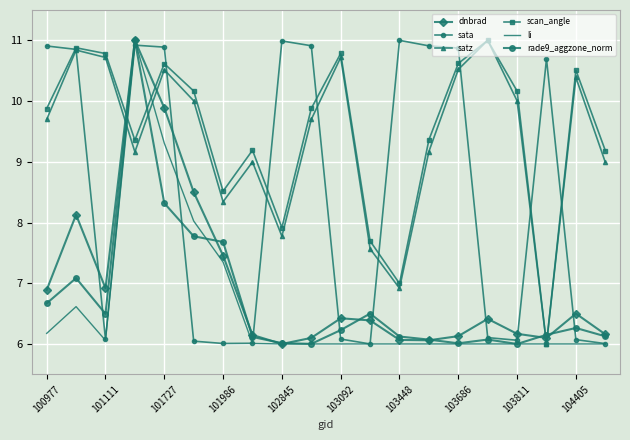

How many values in the sata series exceed 10?

10